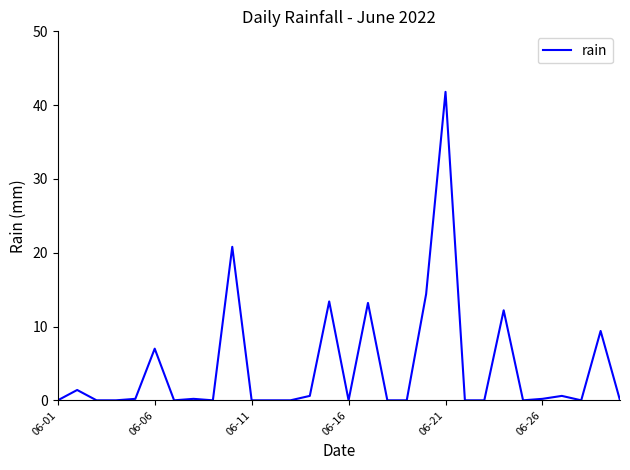

How many lines are shown in the chart?

1